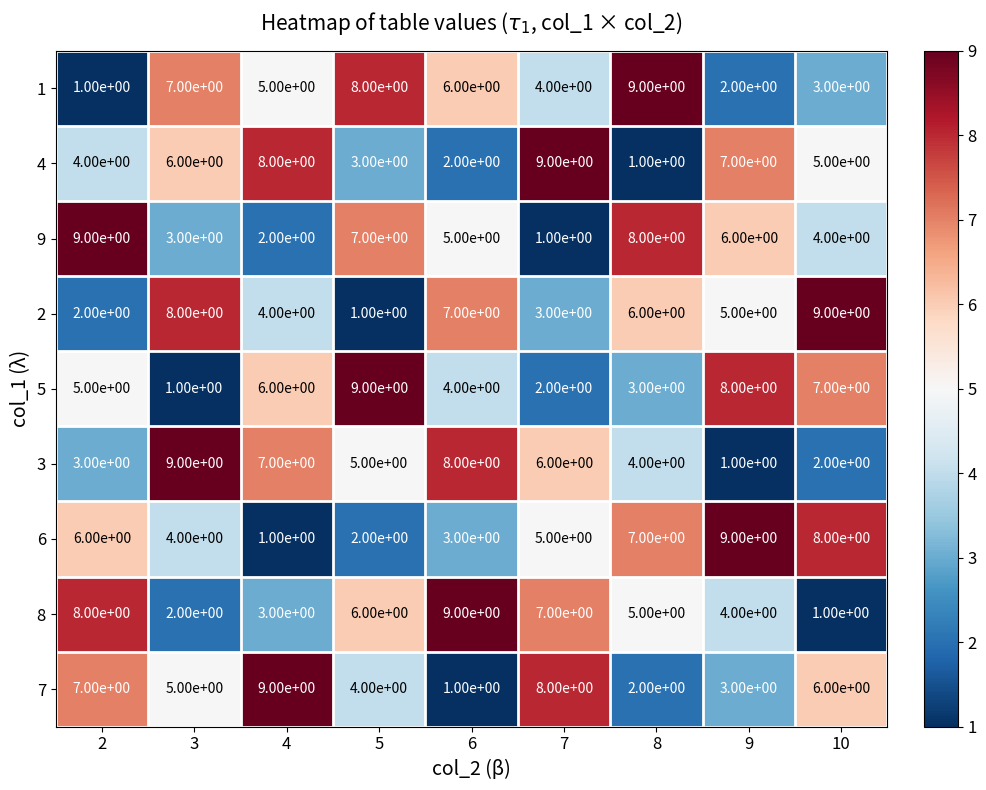

Count the 3 values in the range 3 to 7.

5